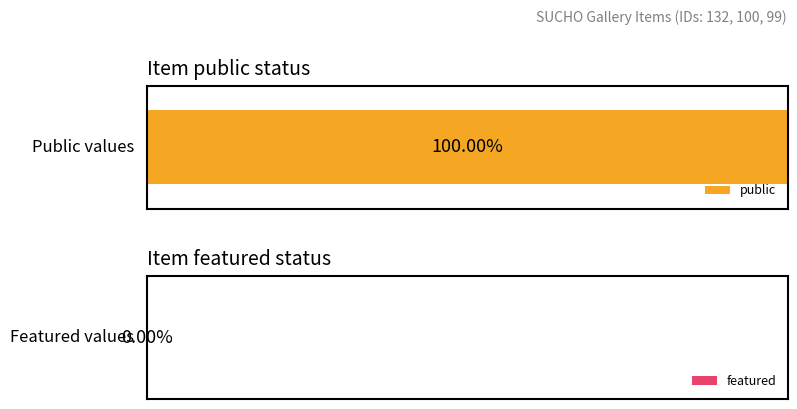

Which series has the largest total across all categories?

public